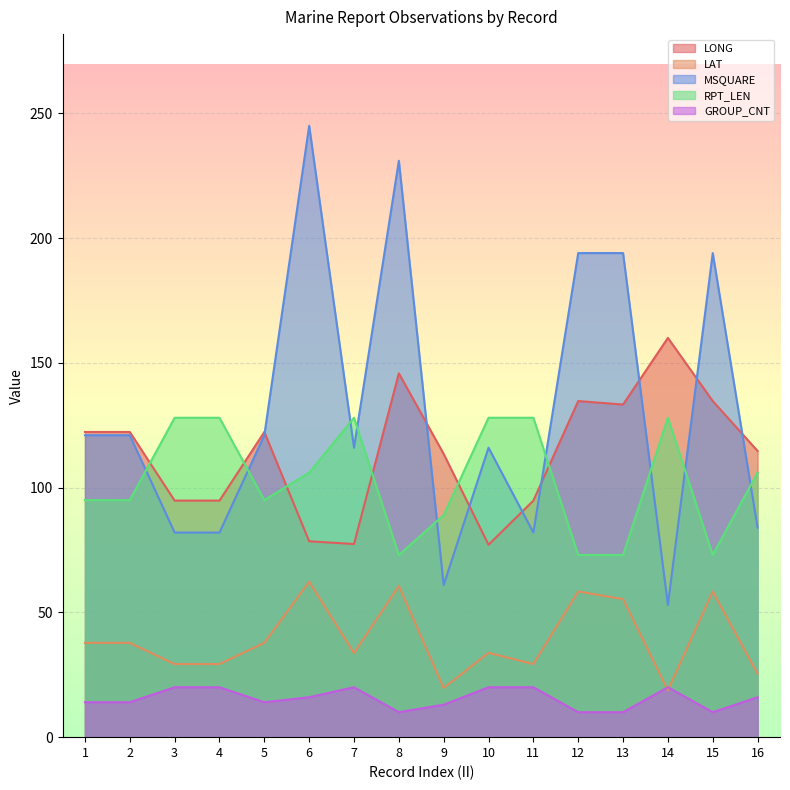

How many lines are shown in the chart?

5